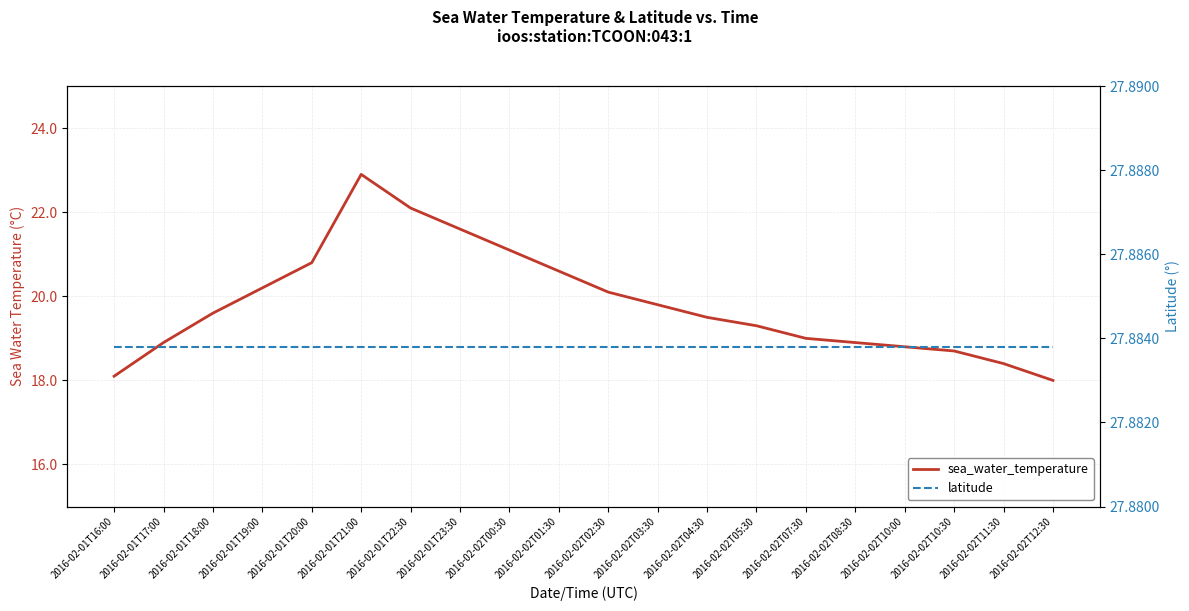

What are all the series names shown in the legend?

sea_water_temperature, latitude